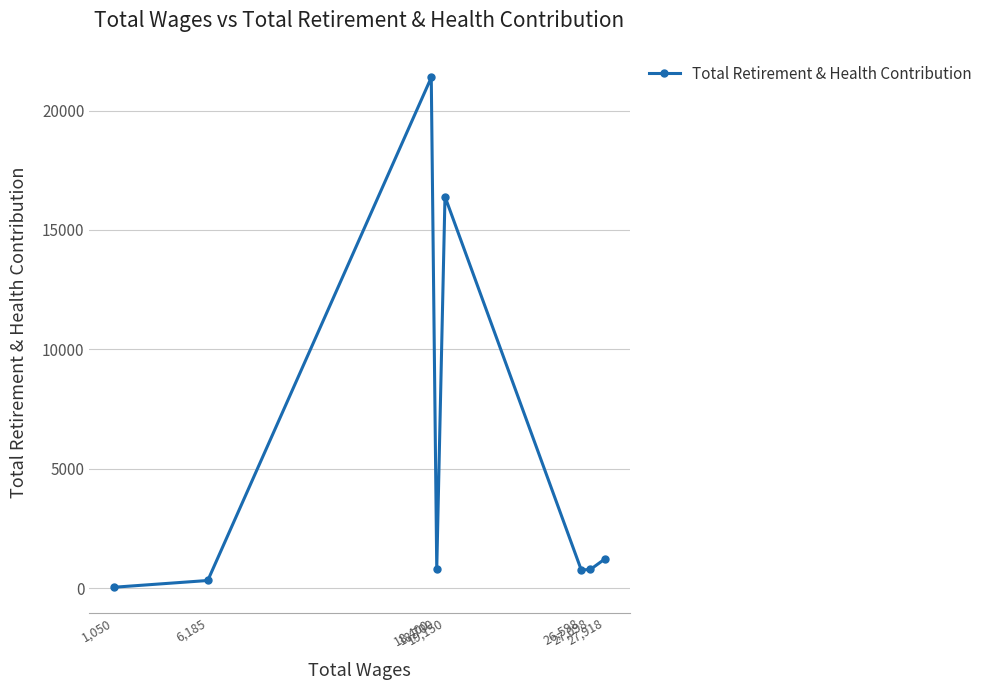

Is it true that the value at 18,400 is 21383?

True